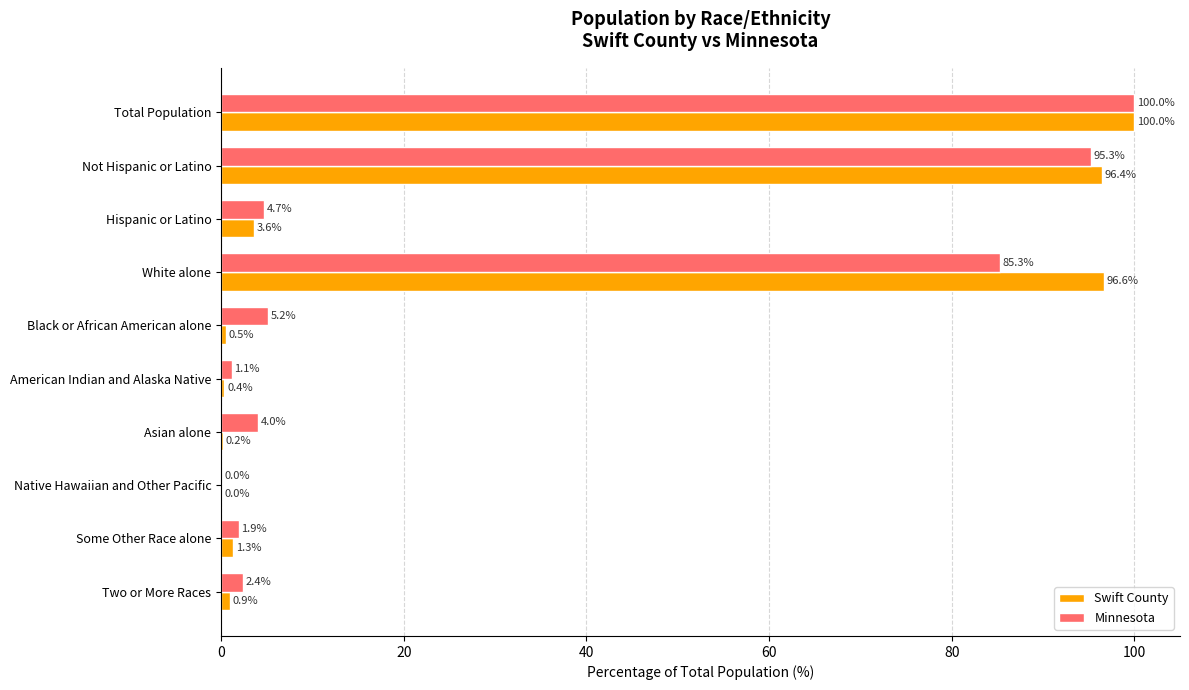

What is the maximum value shown in the chart?

100.0